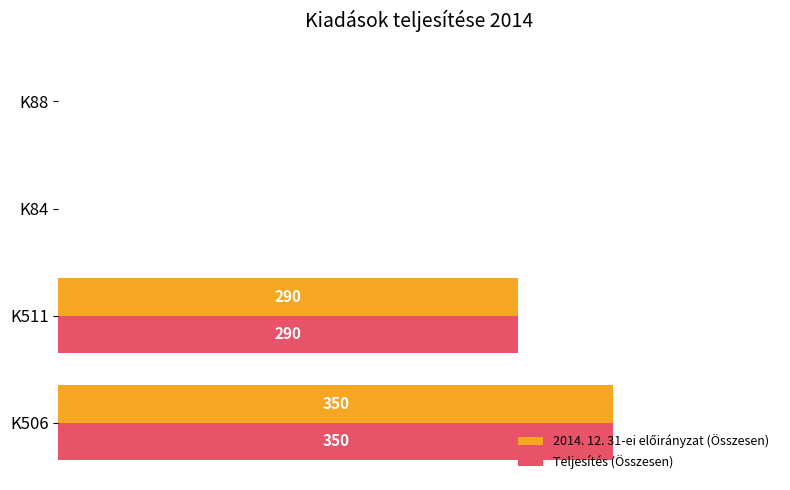

At which category is the sum across all series the highest?

K506